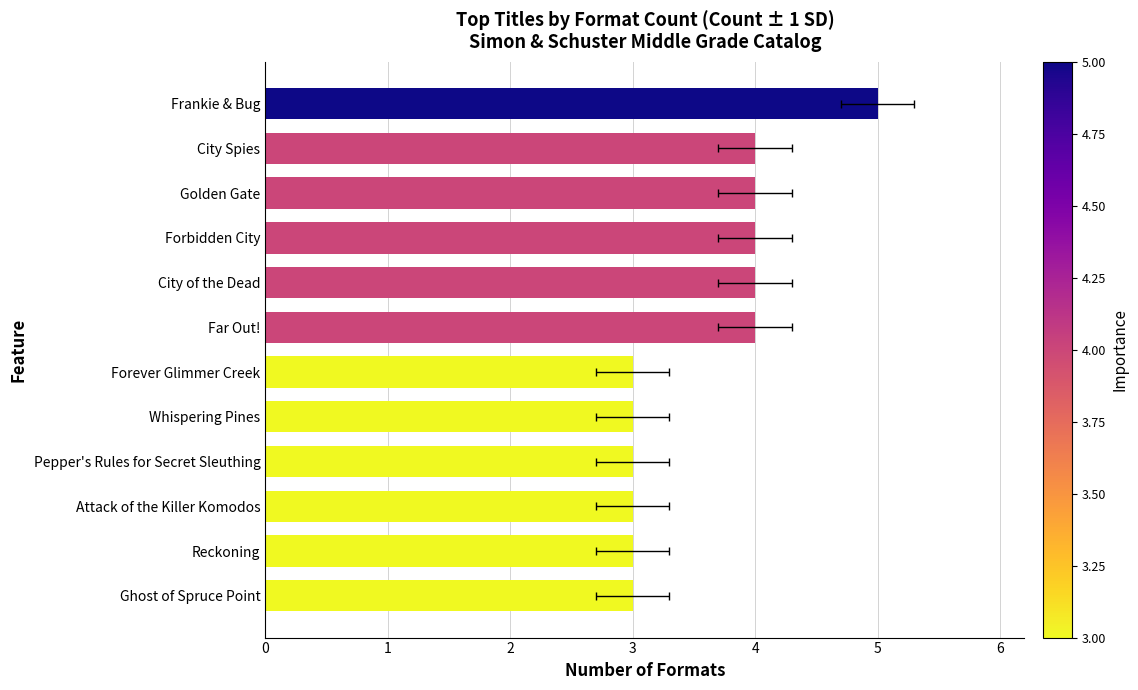

Is it true that the value at City of the Dead is 4?

True